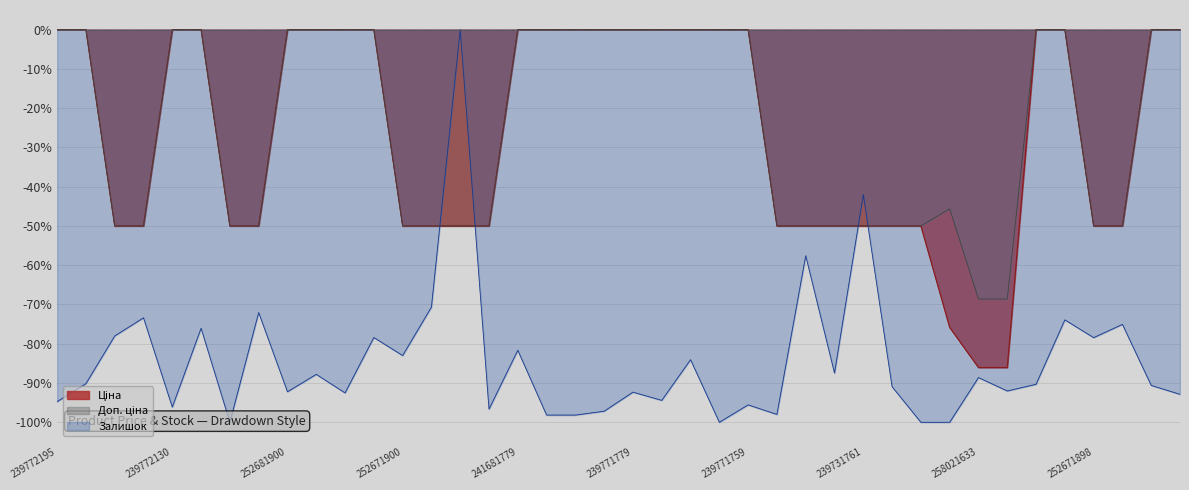

How many values in Доп. ціна are below zero?

19